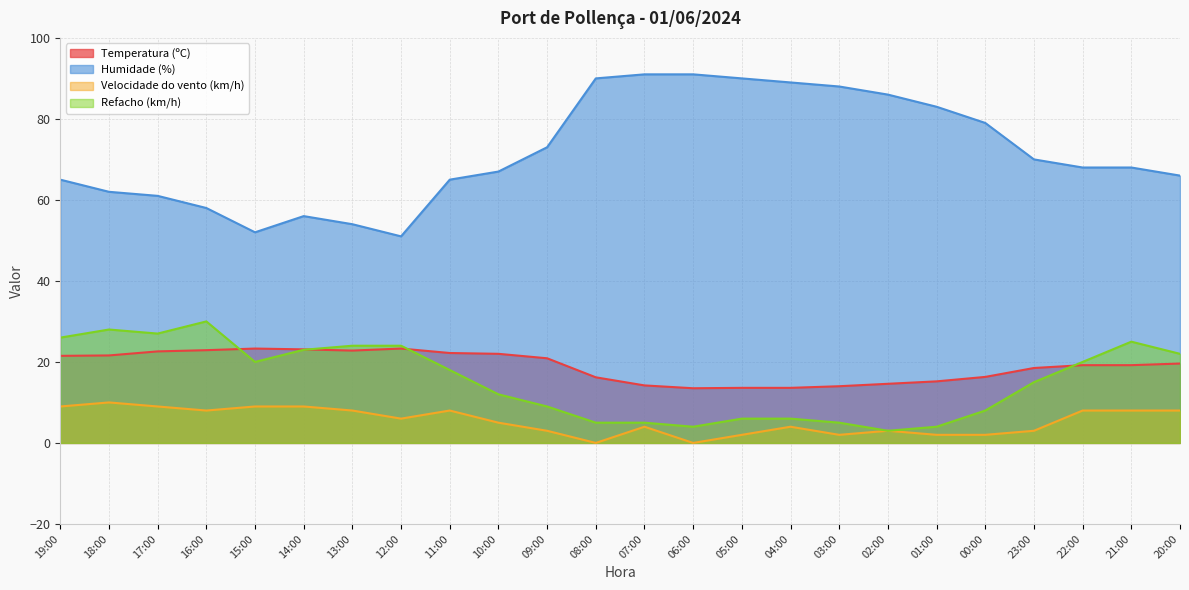

At which category does the chart reach its minimum across all series?

08:00